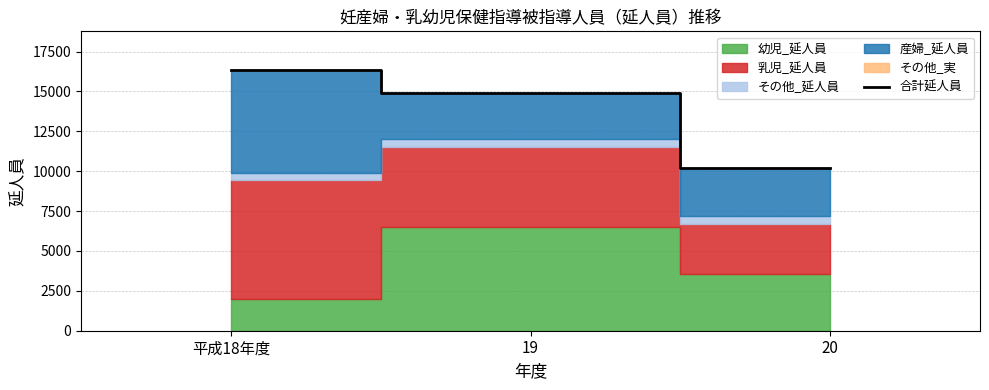

Which label corresponds to the smallest value in the chart?

20